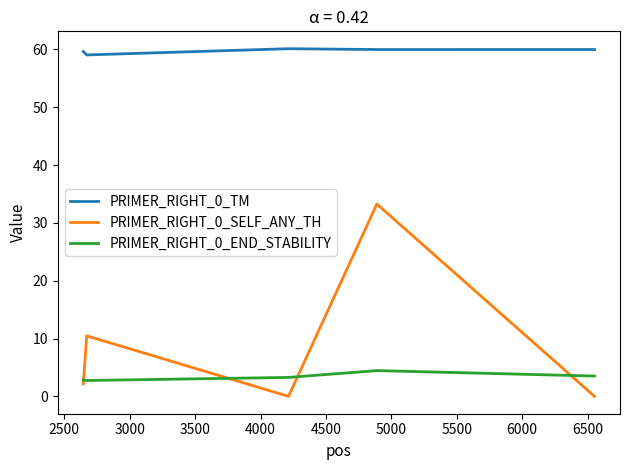

List the series in order of their peak value, lowest first.

PRIMER_RIGHT_0_END_STABILITY, PRIMER_RIGHT_0_SELF_ANY_TH, PRIMER_RIGHT_0_TM